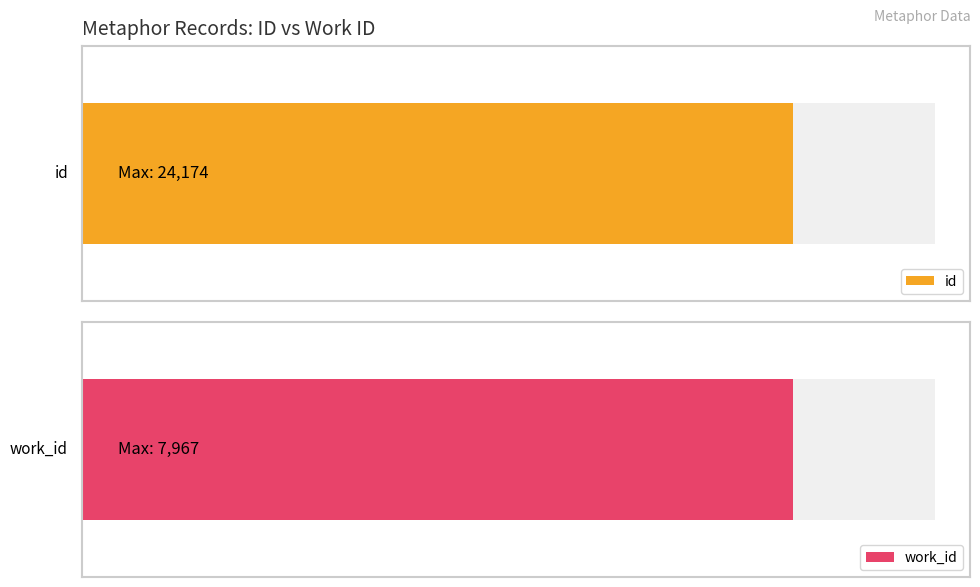

Which series has the largest total across all categories?

id